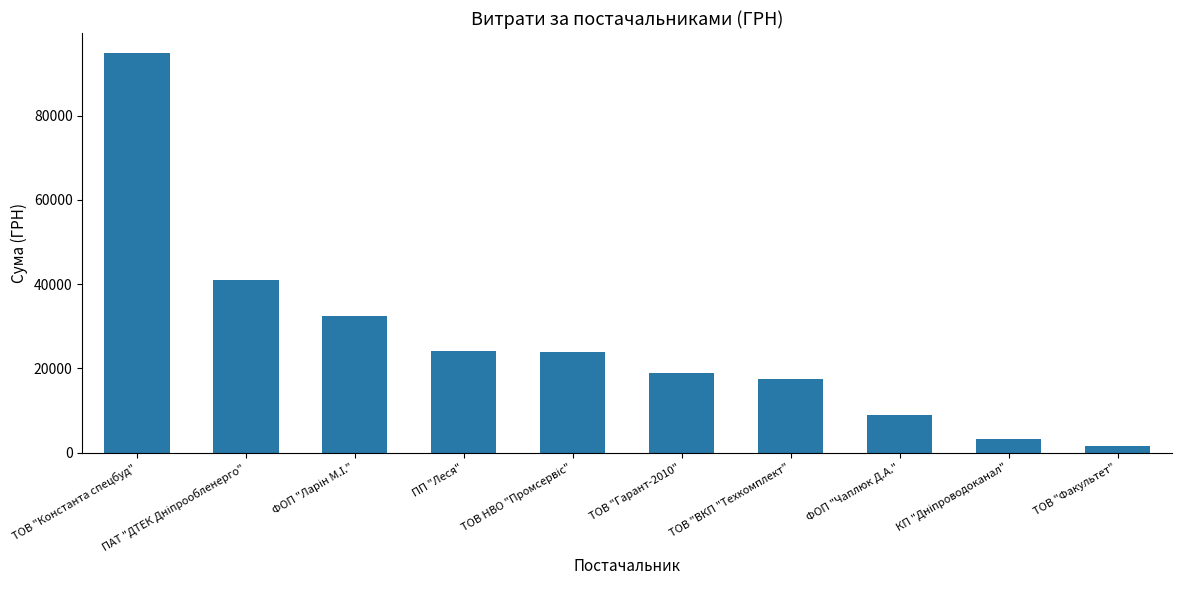

Approximately how many times larger is the value at ТОВ "Константа спецбуд" compared to ПП "Леся"?

3.9